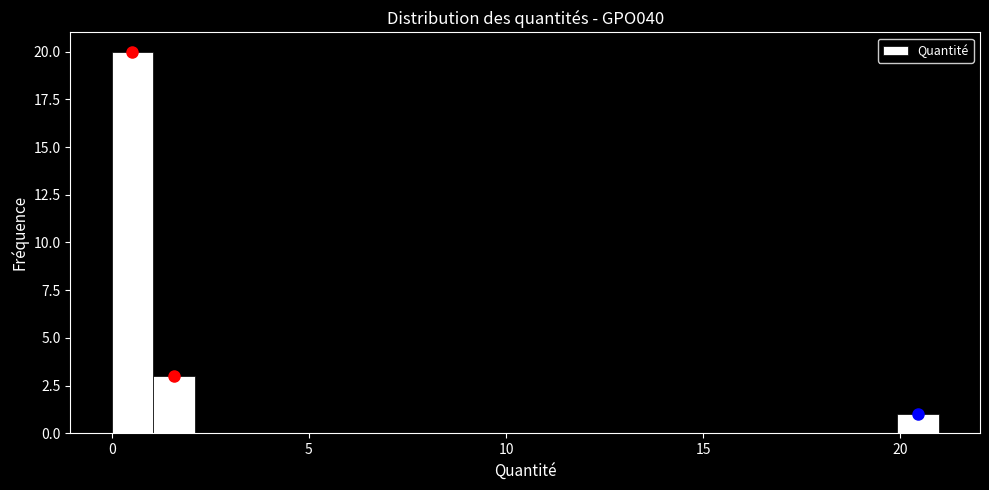

Read against the x-axis, roughly where is the centre of the tallest bar?

0.5